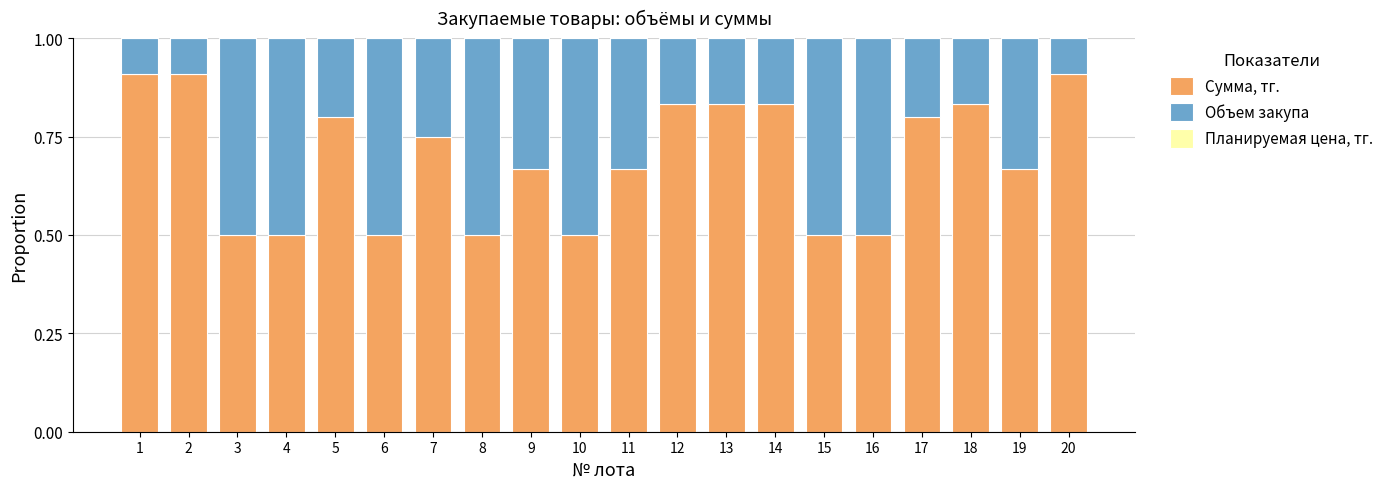

True or false: Сумма, тг. has a value of 0.3 at 3.

False